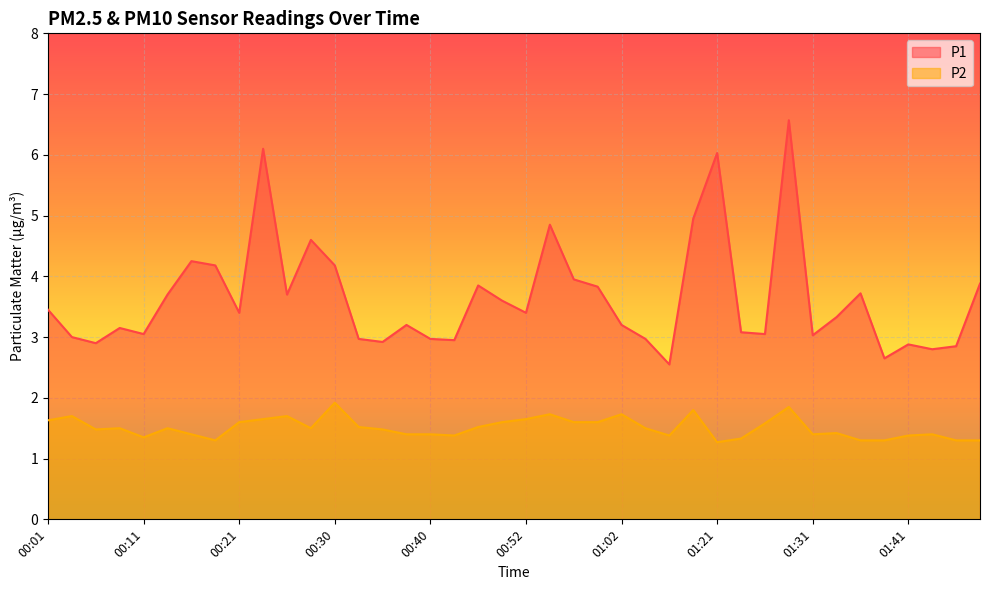

List the labels in order of P2 value, smallest first.

01:21, 00:18, 01:36, 01:39, 01:46, 01:48, 01:23, 00:11, 00:43, 01:16, 01:41, 00:16, 00:38, 00:40, 01:31, 01:43, 01:34, 00:06, 00:35, 00:08, 00:13, 00:28, 01:05, 00:33, 00:45, 01:26, 00:21, 00:50, 00:57, 01:00, 00:01, 00:23, 00:52, 00:03, 00:25, 00:55, 01:02, 01:18, 01:28, 00:30